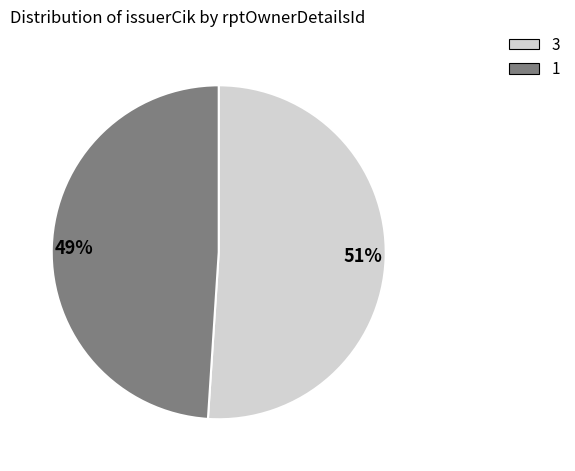

Count the number of slices in the pie.

2